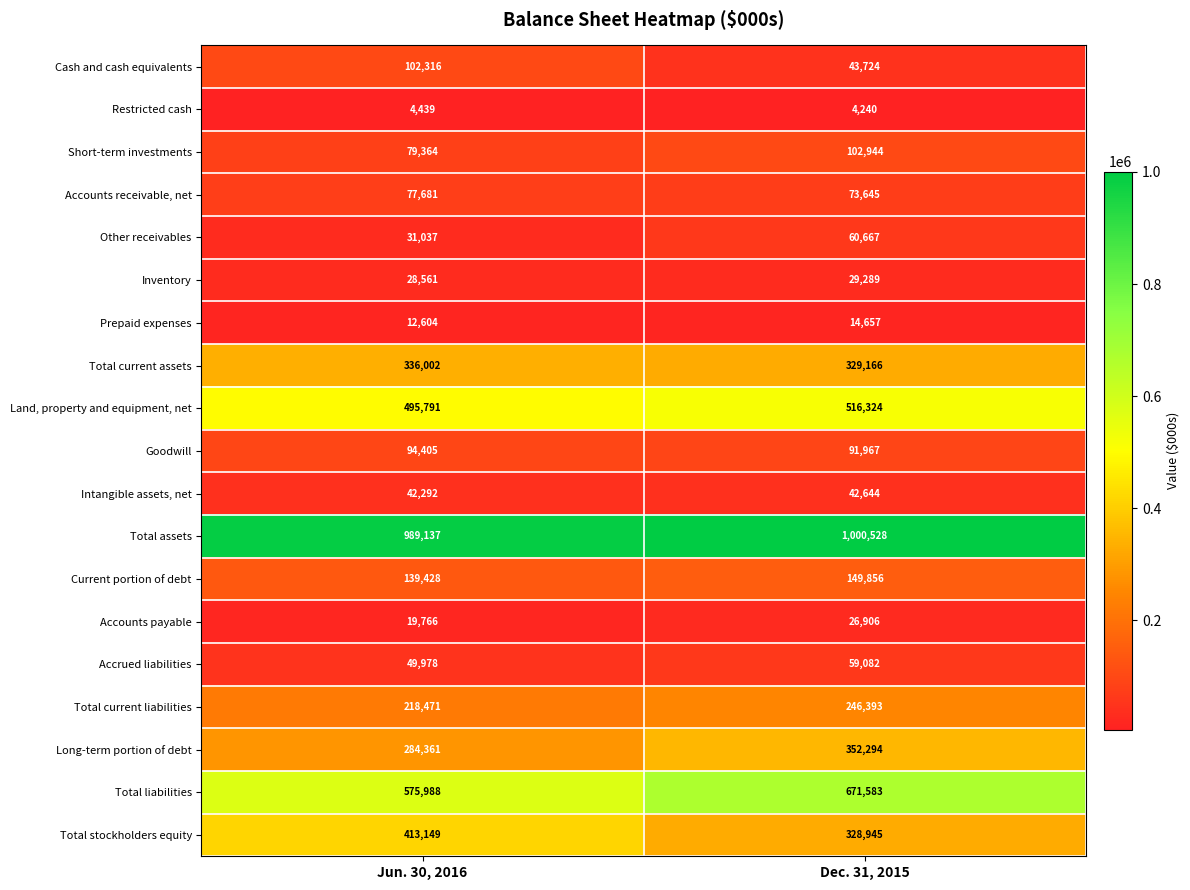

The value of Inventory at Dec. 31, 2015 is 13593. True or false?

False